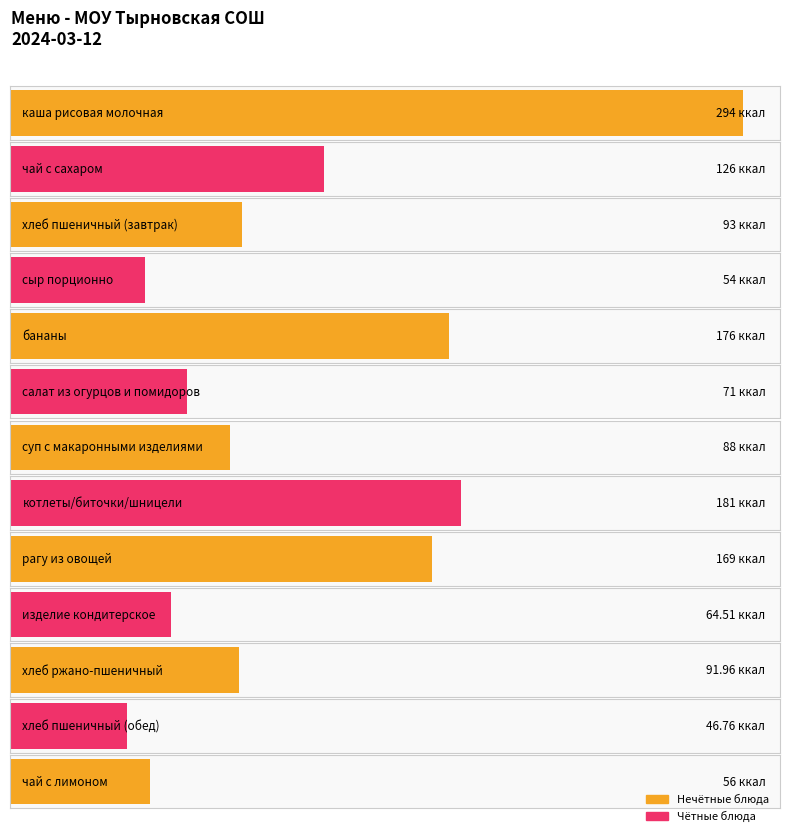

What is the value of the 5th bar from the left?

176.0